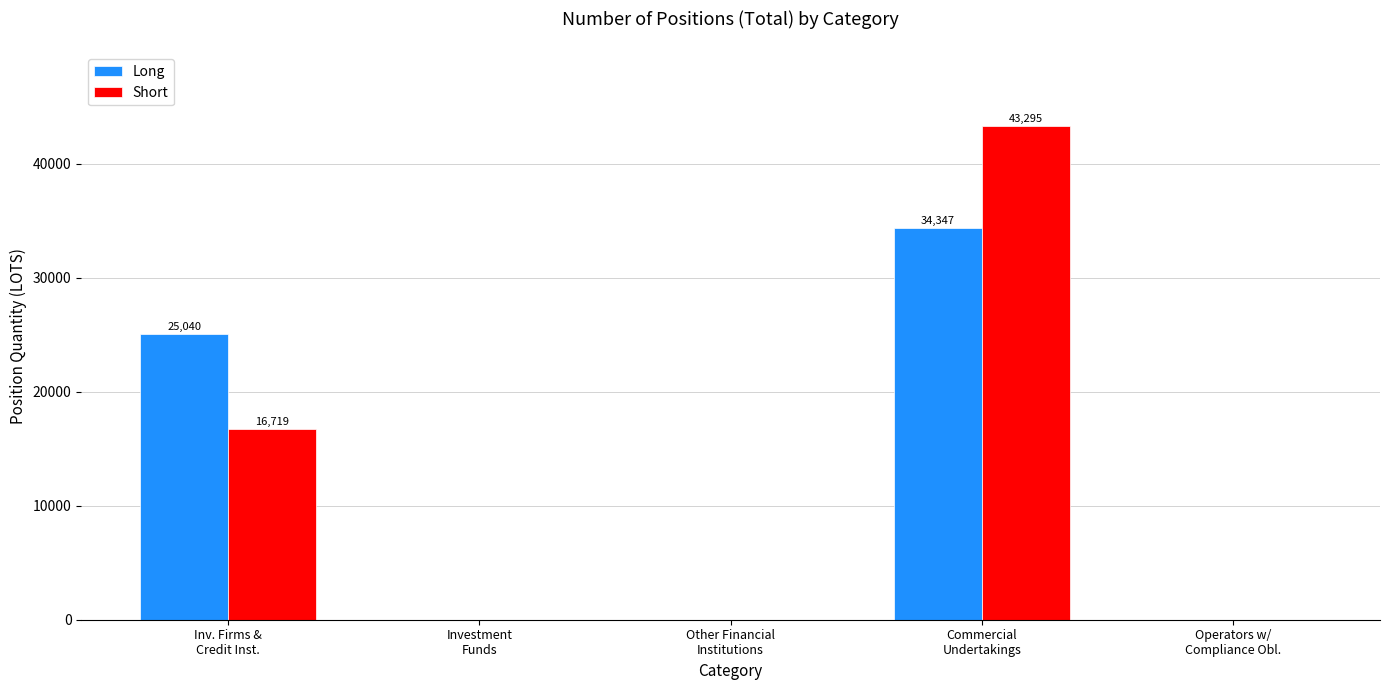

What is the greatest value displayed?

43294.8